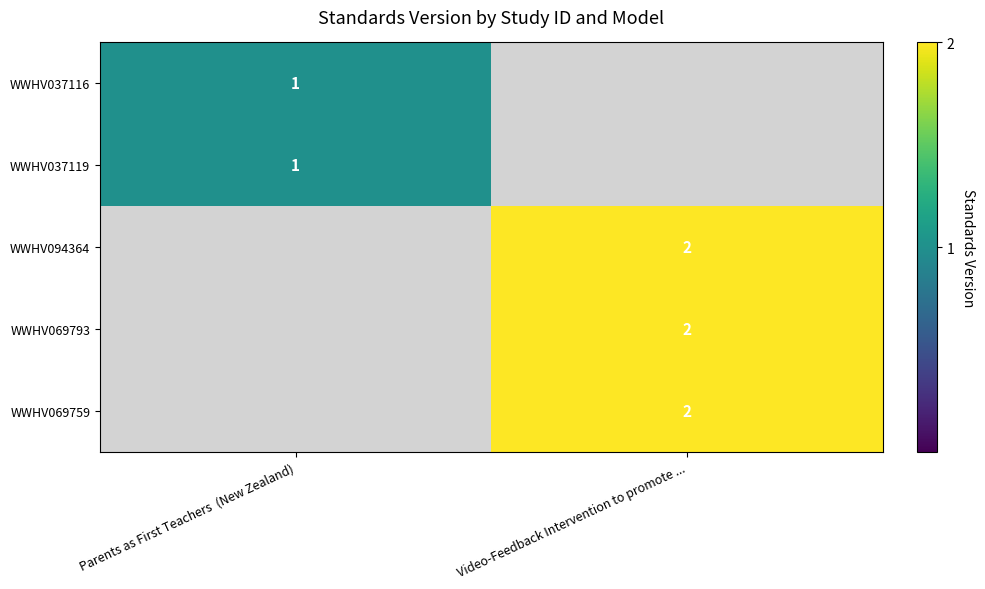

Is it true that WWHV037116 equals 1 at Parents as First Teachers  (New Zealand)?

True